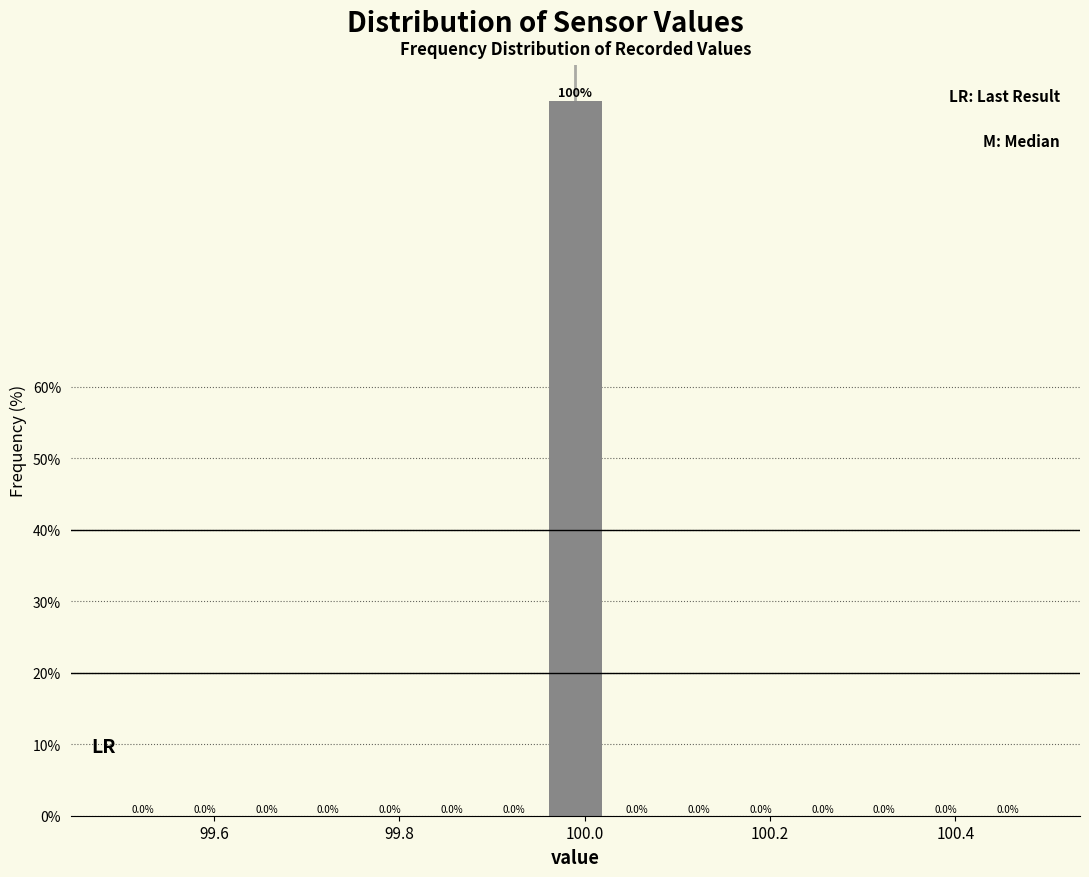

Read against the x-axis, roughly where is the centre of the tallest bar?

100.00